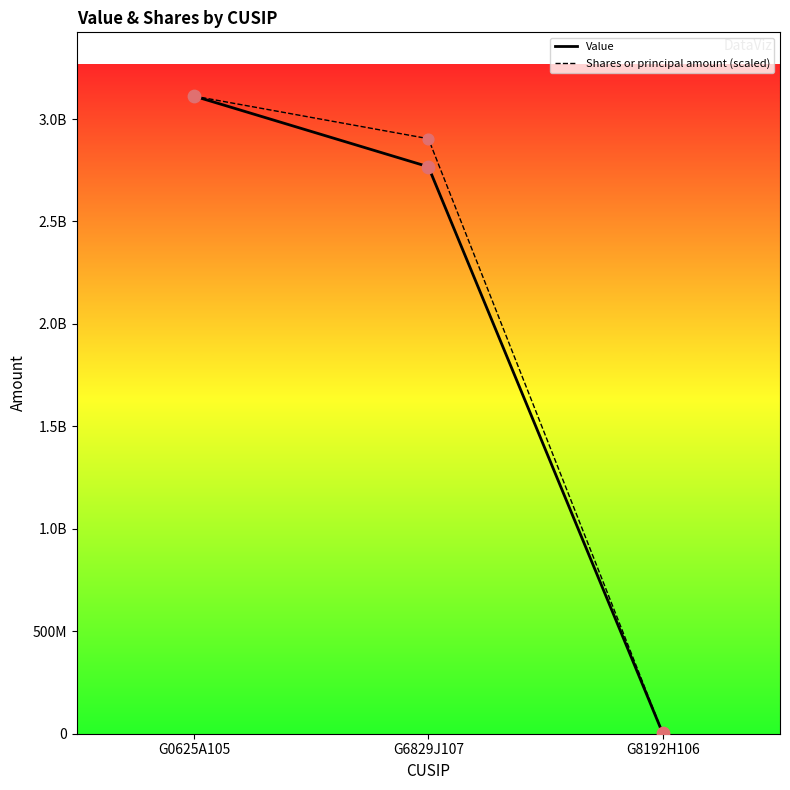

What is the total value across all series at G8192H106?

3936511.8